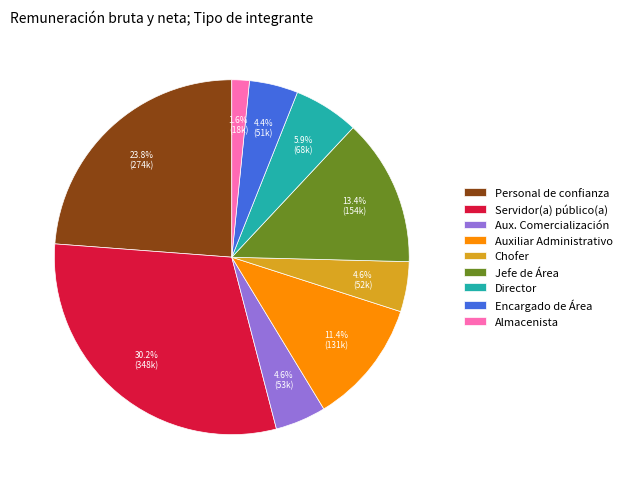

Does any single category account for the majority?

No